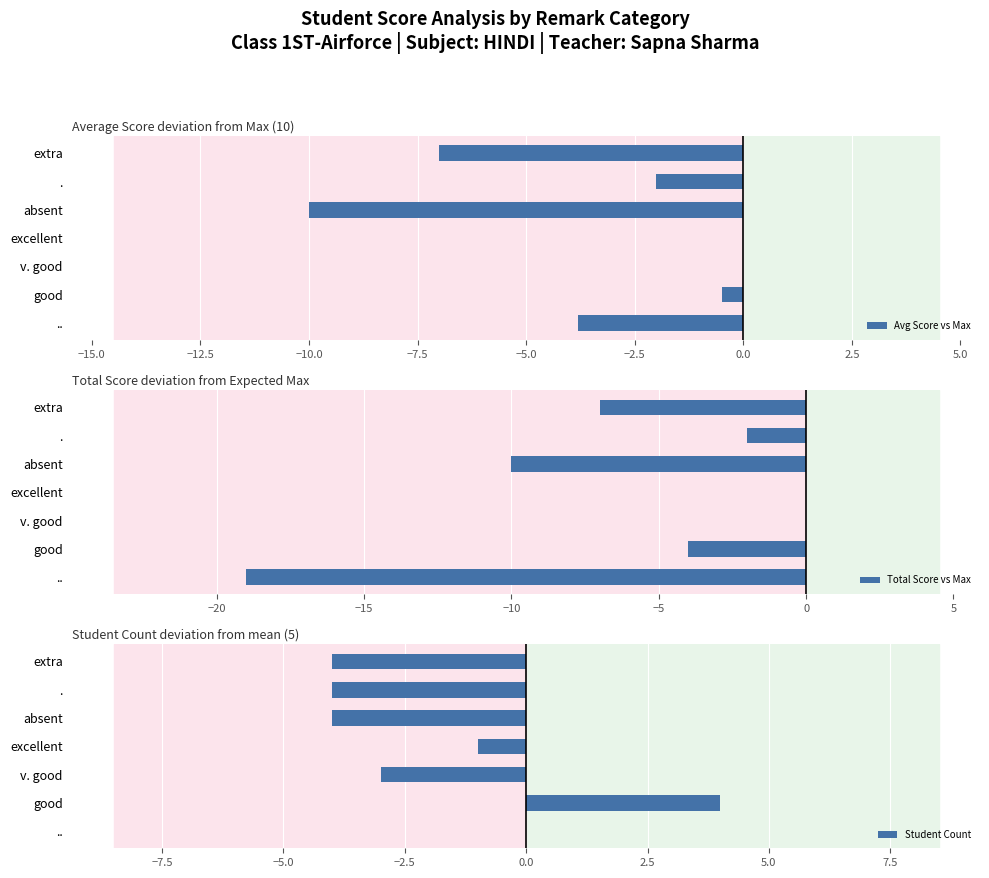

How many distinct data groups are displayed?

3